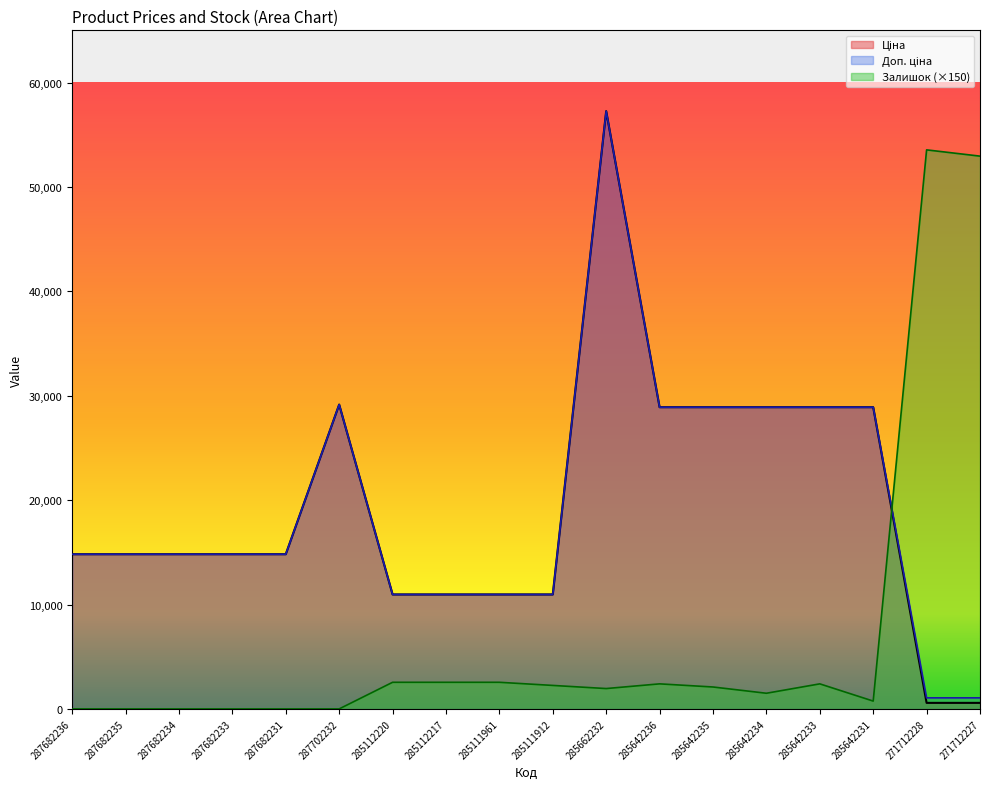

True or false: Залишок has more than 0 points higher than both neighbors.

True